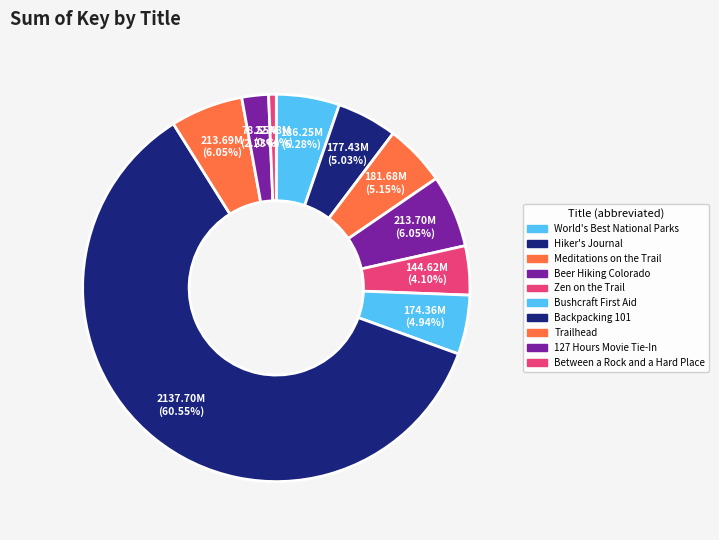

How many slices are in this pie chart?

10